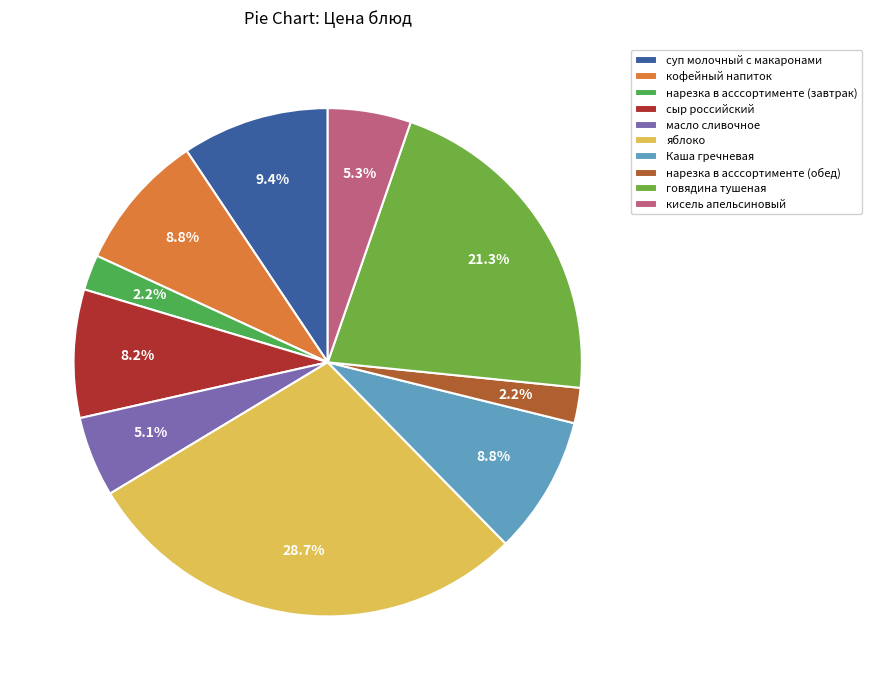

How many segments does this pie chart have?

10